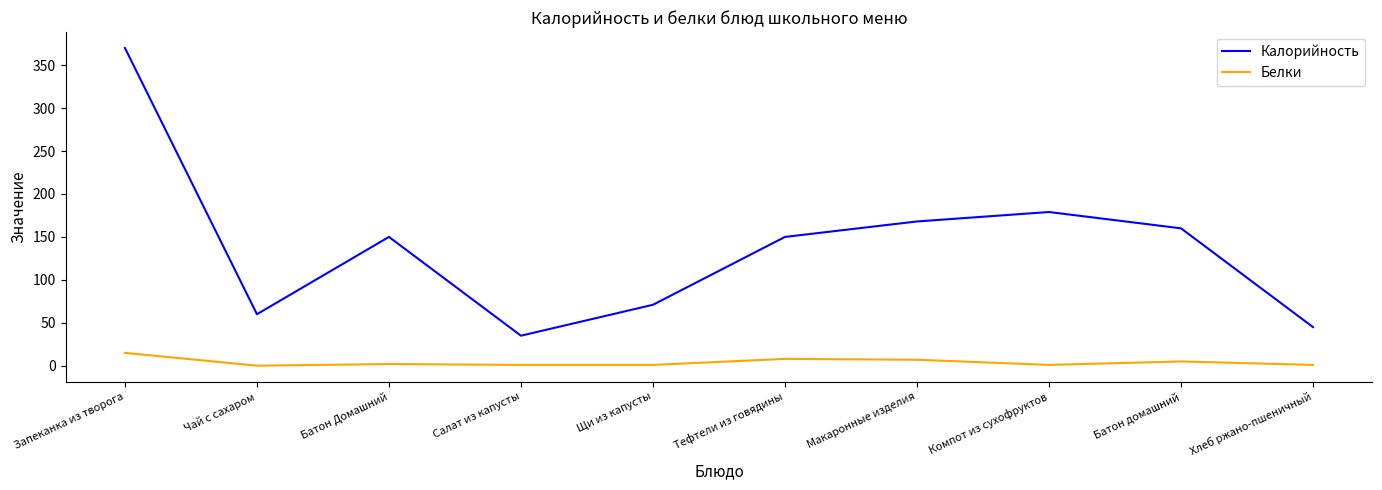

True or false: Калорийность and Белки cross at least once.

False